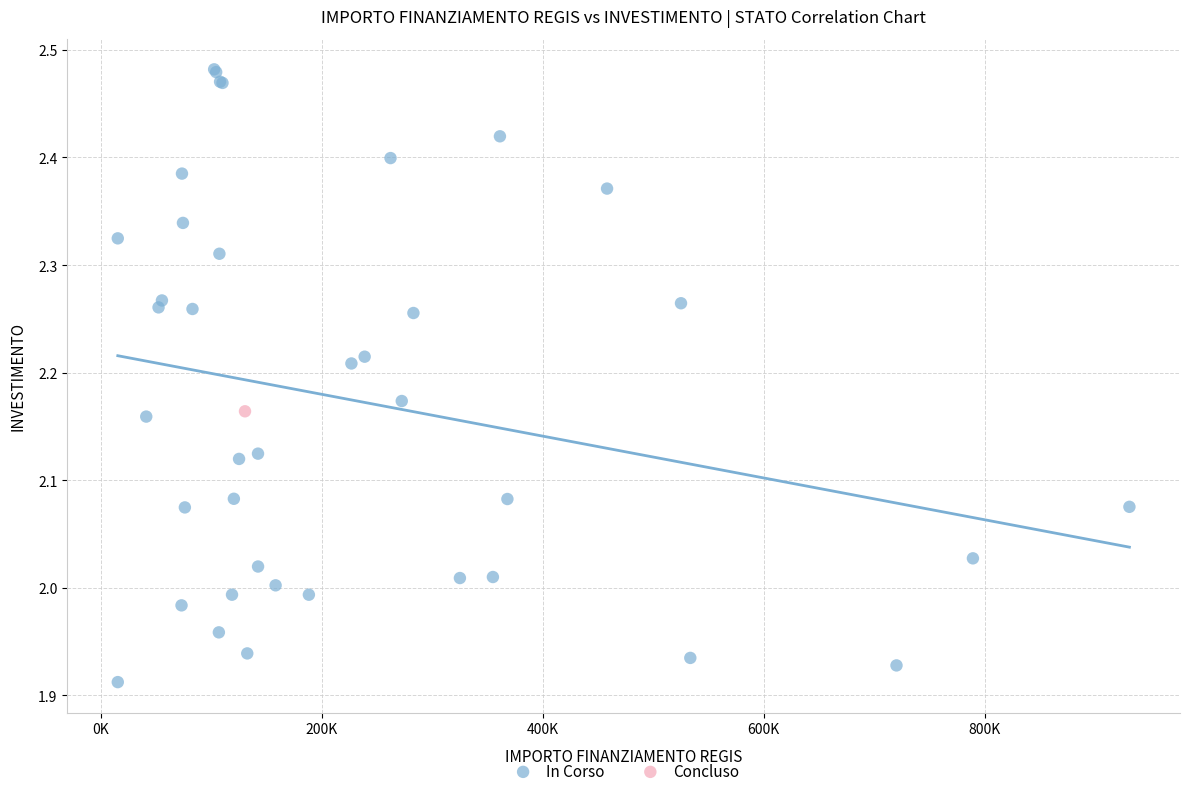

What are all the series names shown in the legend?

In Corso, Concluso